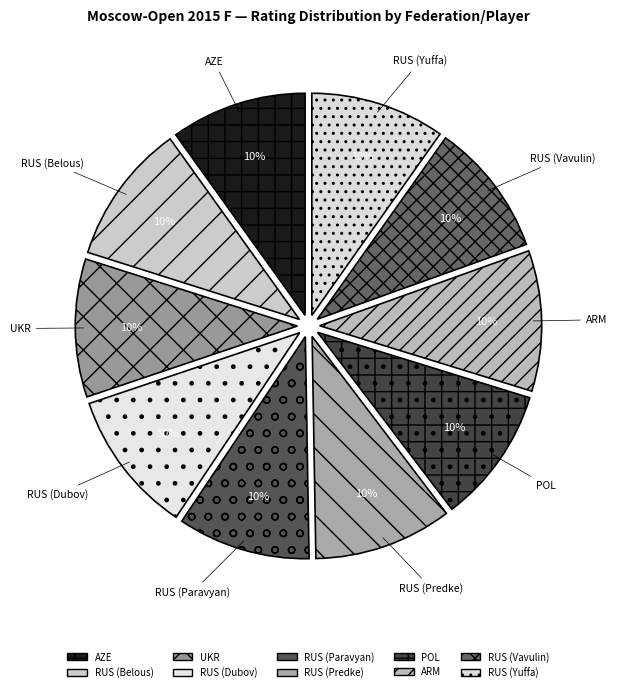

To the nearest percent, what portion does RUS (Predke) represent?

10%